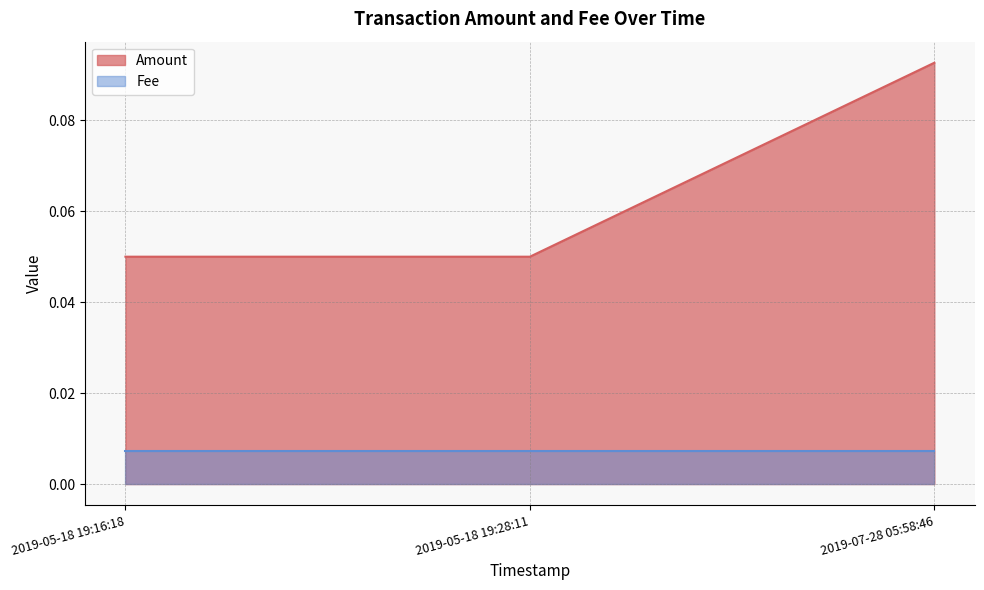

Where is the data nearest to the value 0?

2019-05-18 19:16:18